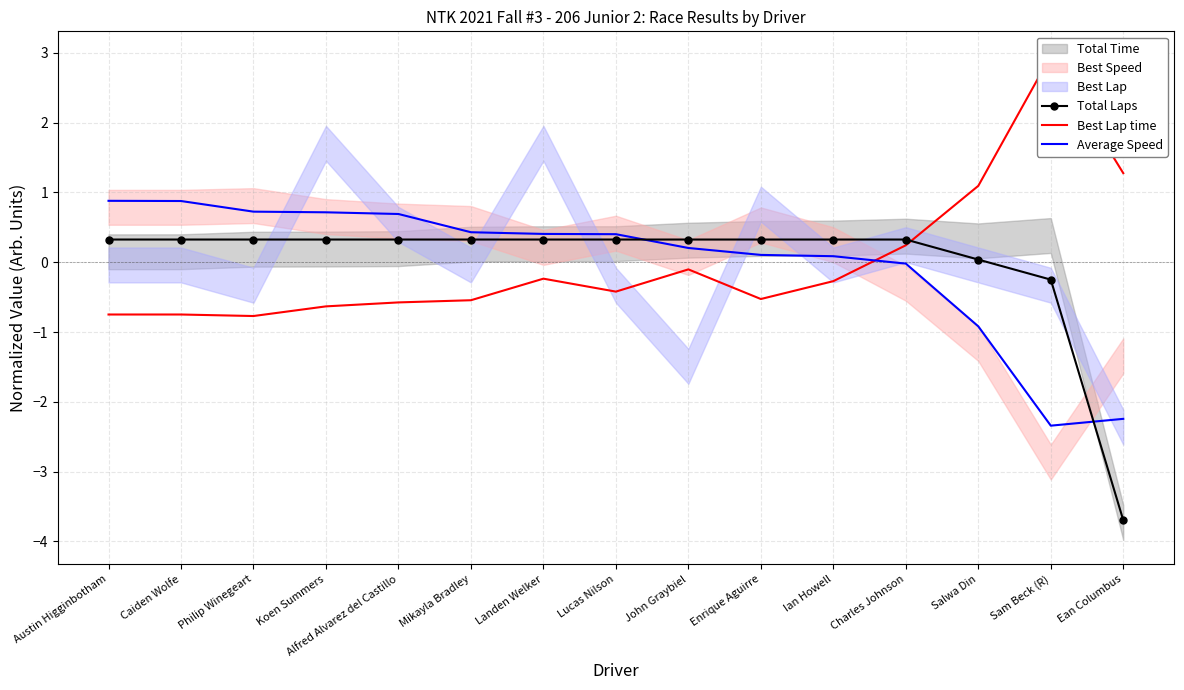

Between which two adjacent categories do Average Speed and Total Laps first intersect?

Lucas Nilson and John Graybiel